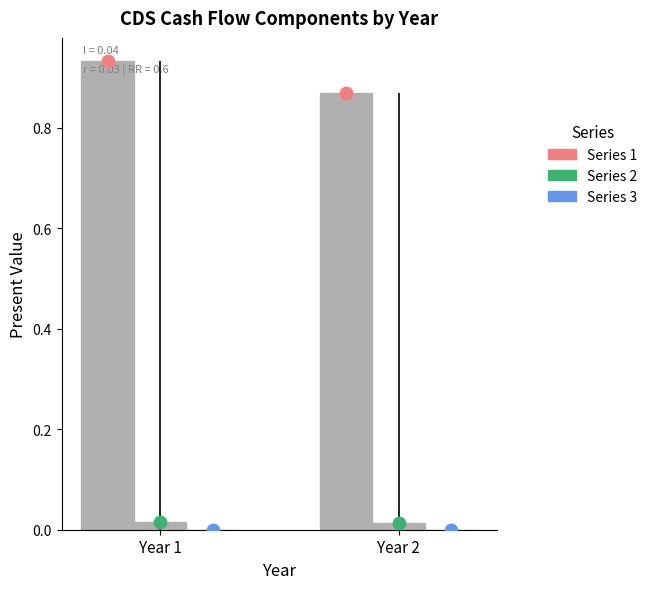

Is the value of PV of expected accrual payment at Year 2 greater than the value of PV of expected pay-off at Year 1?

No